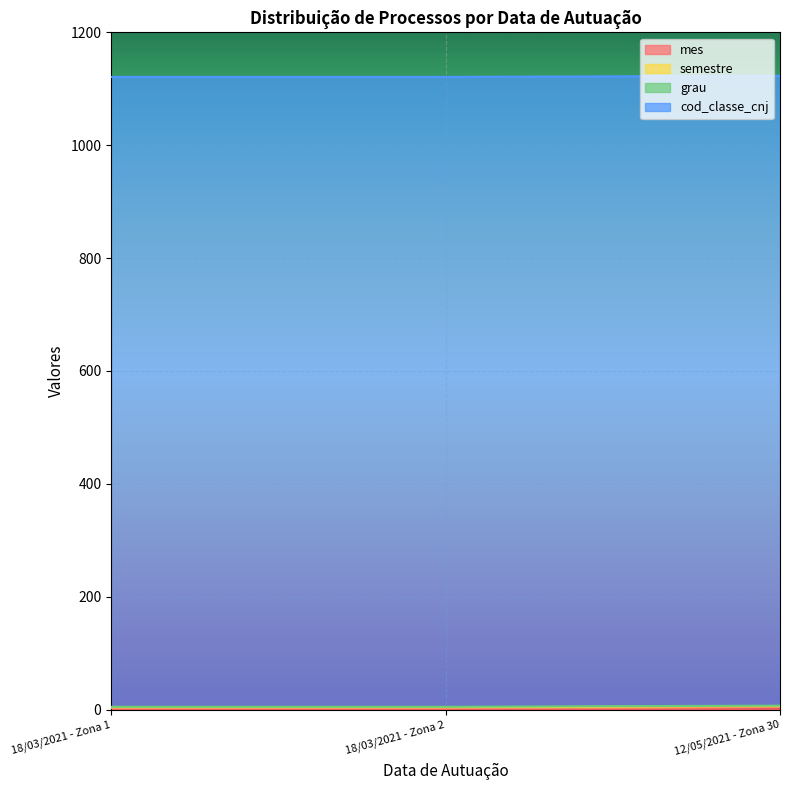

What are all the series names shown in the legend?

mes, semestre, grau, cod_classe_cnj